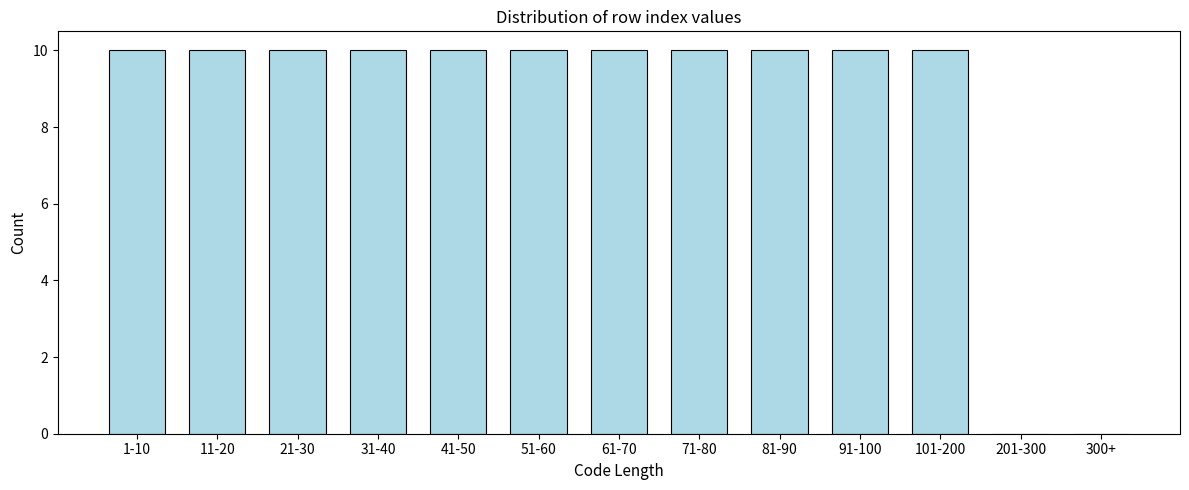

Reading left to right, what are all the values shown in this chart?

1-10=10	11-20=10	21-30=10	31-40=10	41-50=10	51-60=10	61-70=10	71-80=10	81-90=10	91-100=10	101-200=10	201-300=0	300+=0